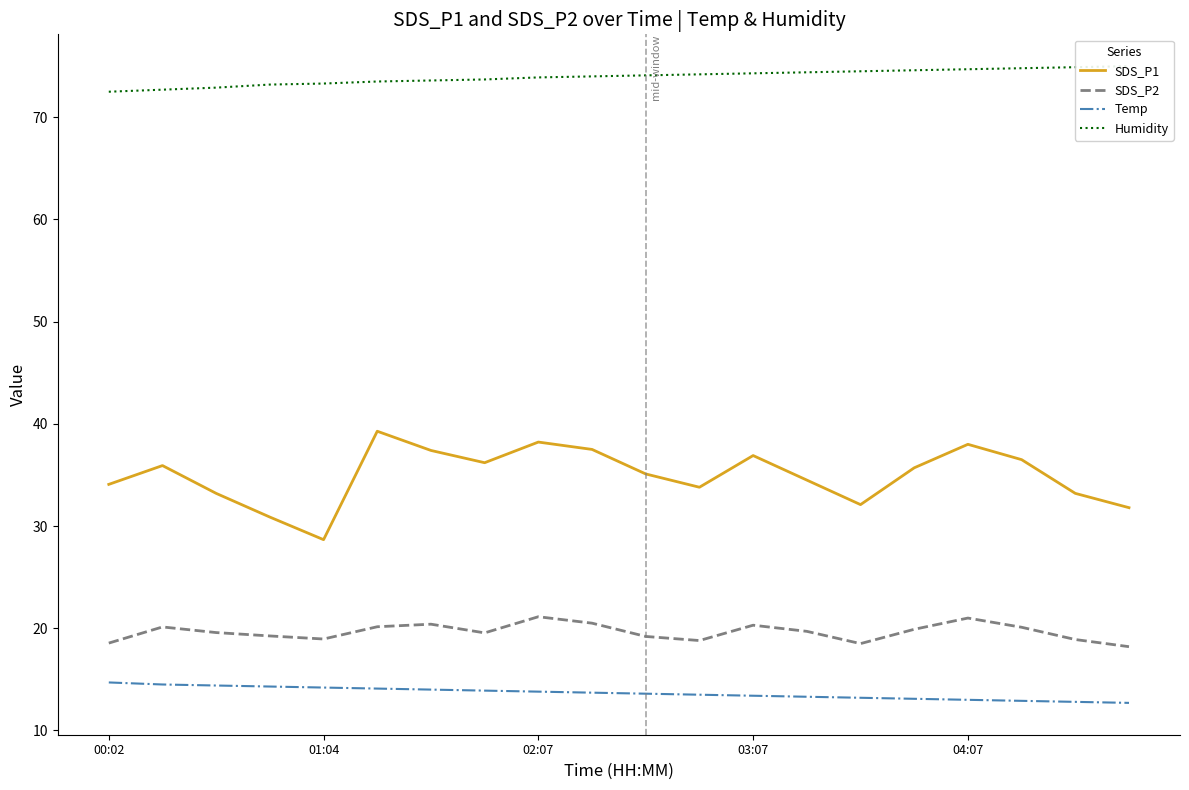

What is the difference between the maximum and minimum values in the Humidity series?

2.5